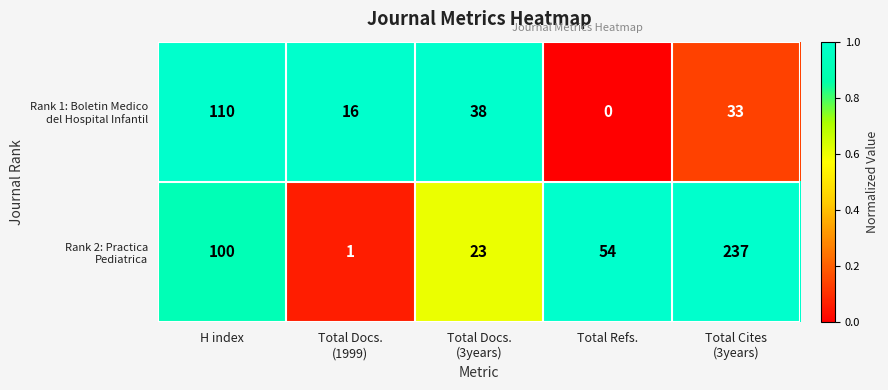

At how many categories does at least one series exceed 50?

3